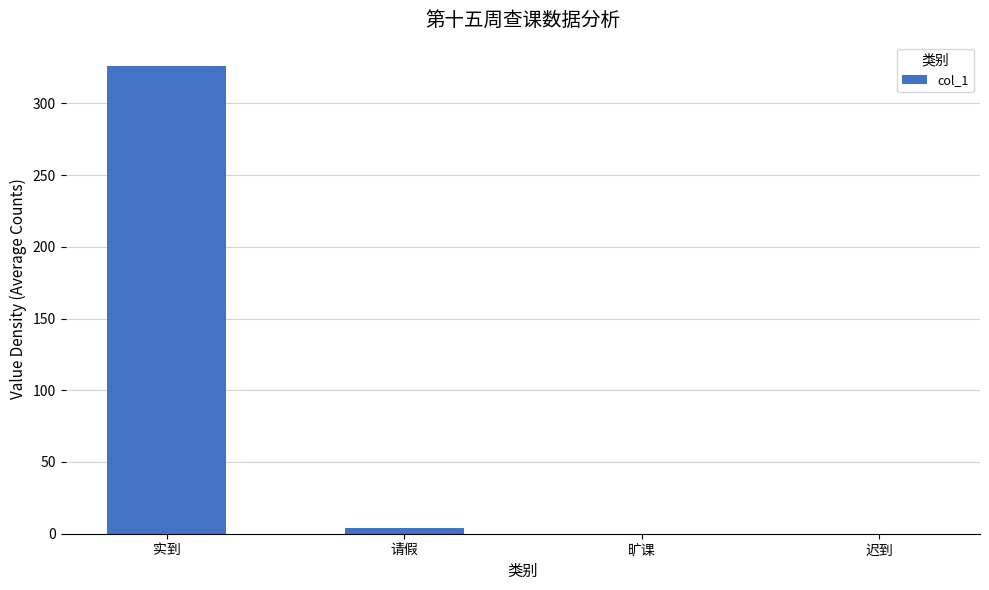

What is the sum of all values?

330